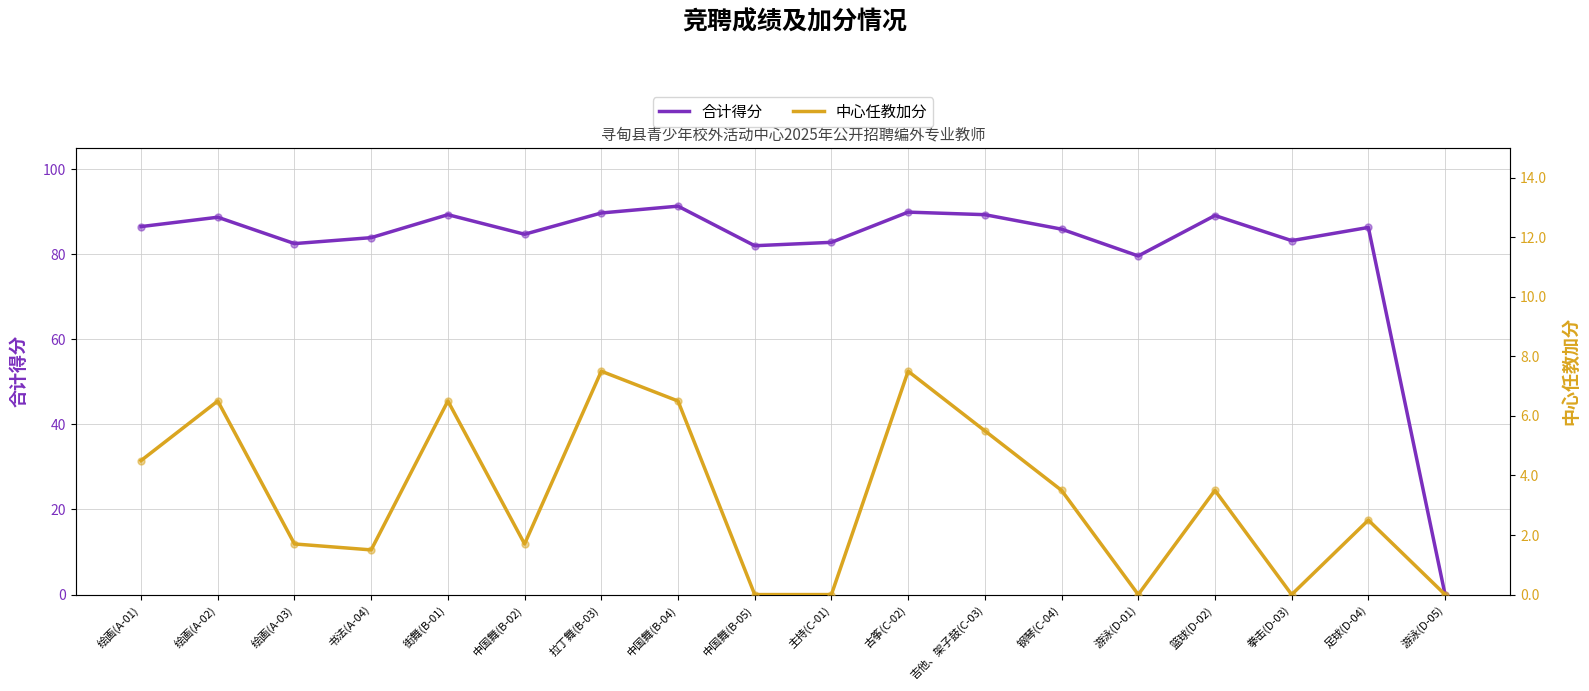

What are all the series names shown in the legend?

合计得分, 中心任教加分